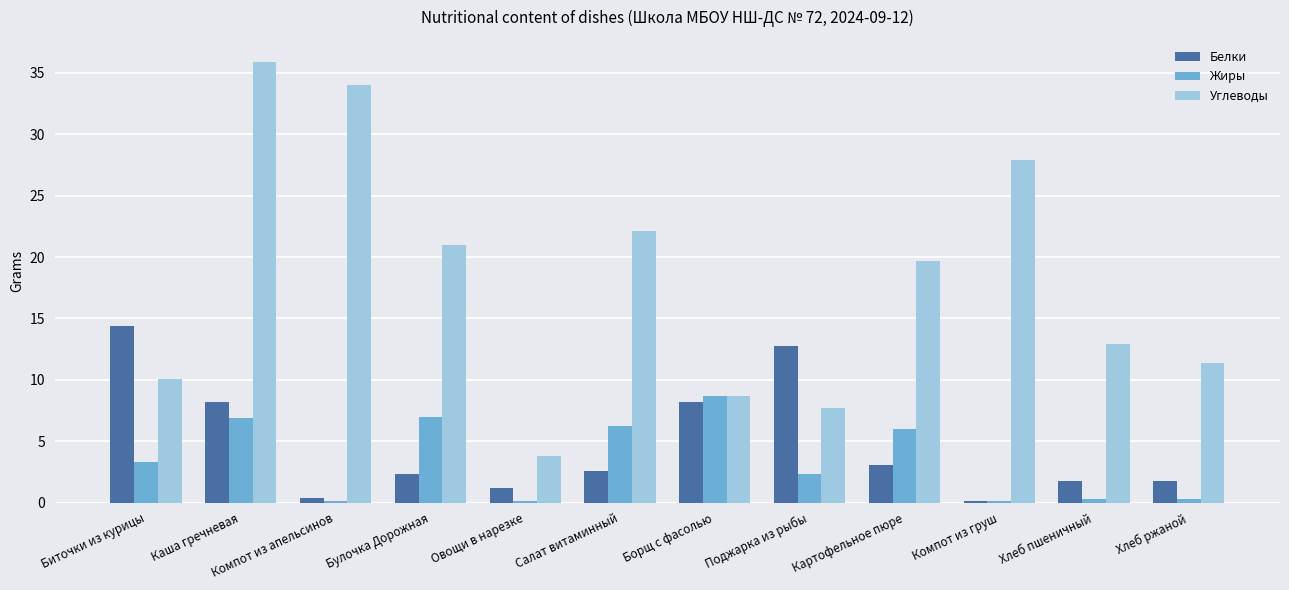

At which category is the sum across all series the highest?

Каша гречневая